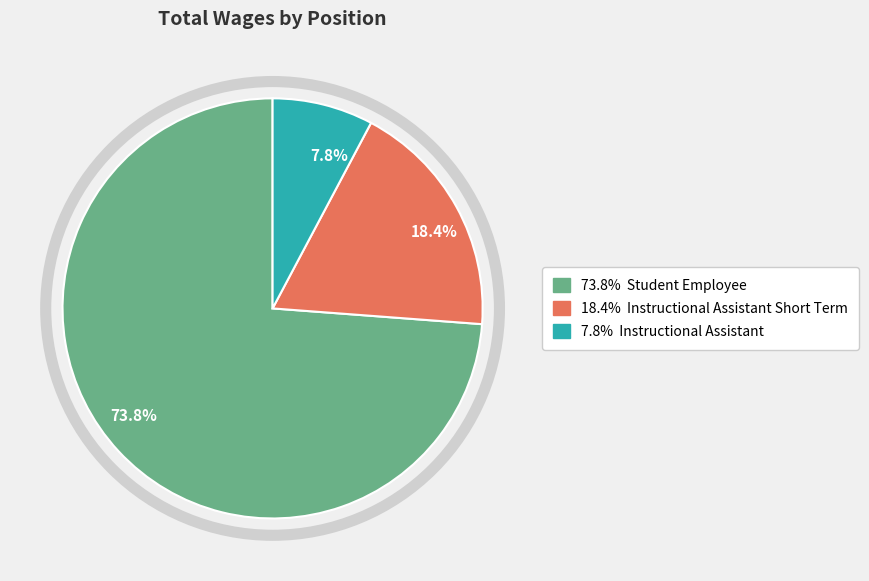

Is there any slice that represents more than half of the pie?

Yes